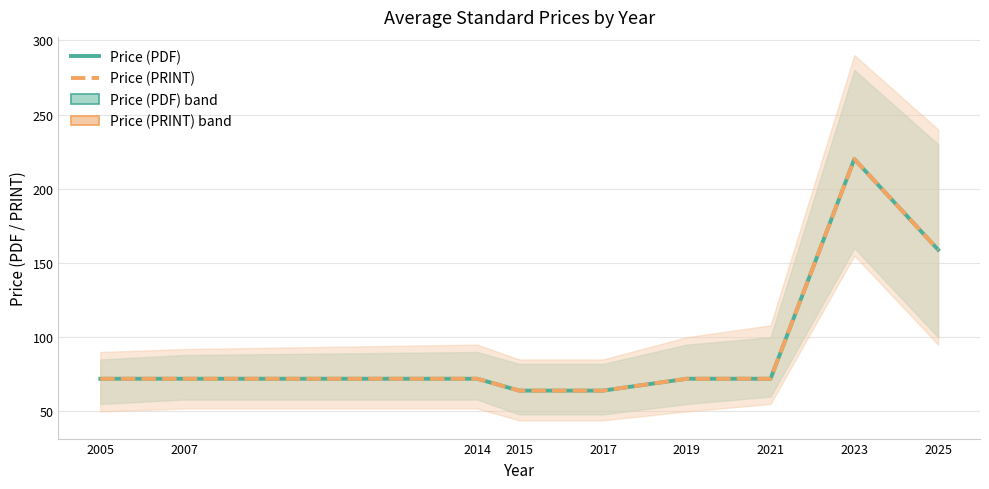

Between 2005 and 2025, which series saw the biggest shift?

Price (PDF)